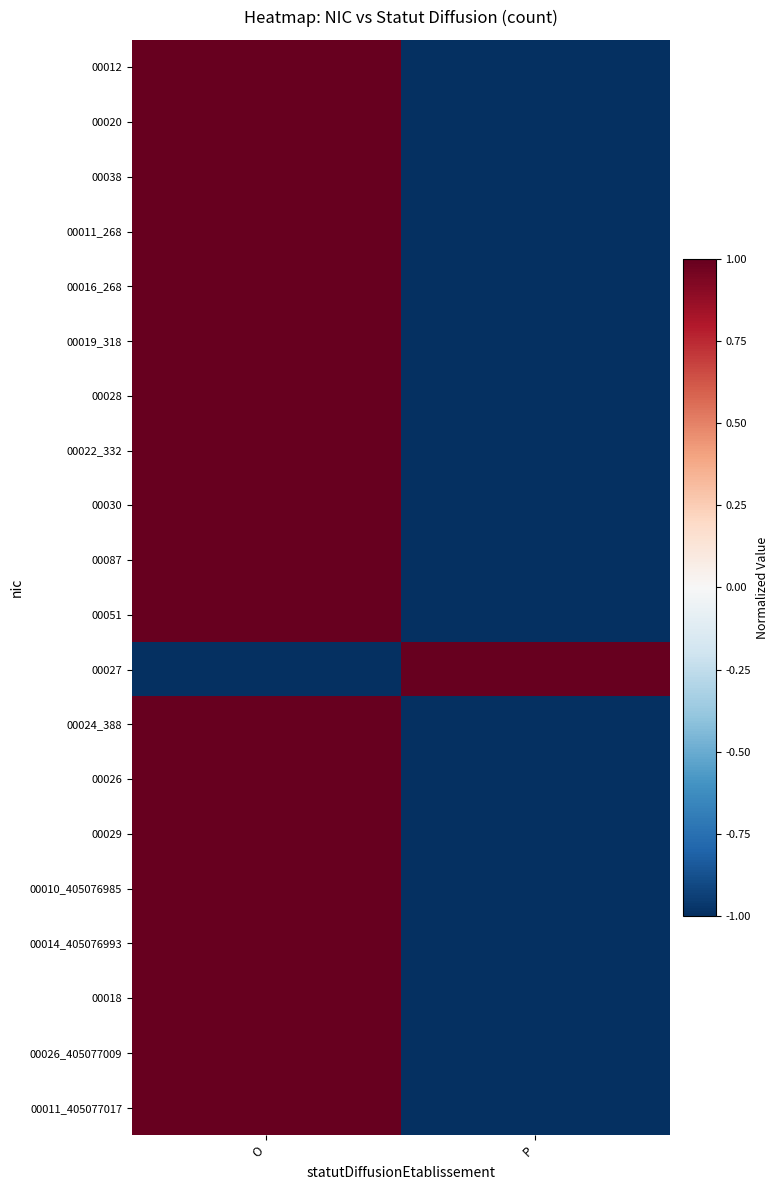

Which series has the largest total across all categories?

00012